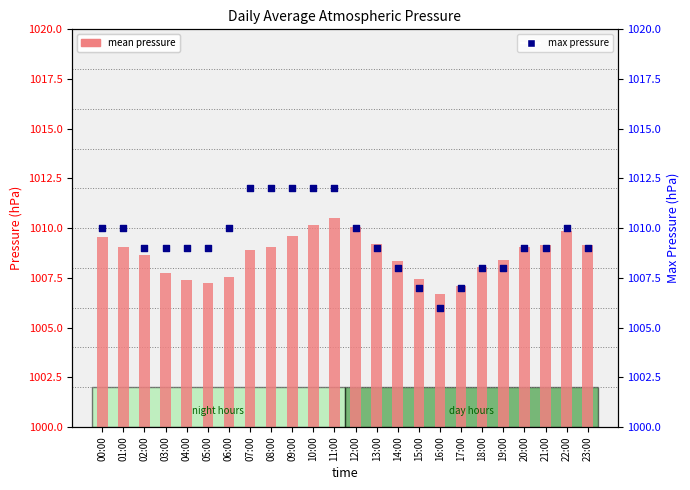

At how many categories does at least one series exceed 1006?

24